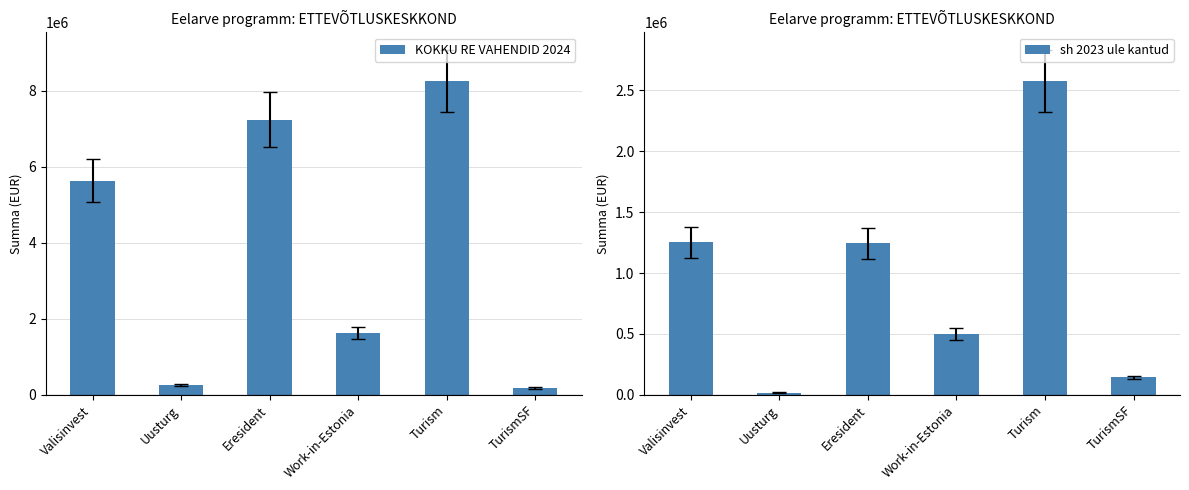

Rank the series by their average value, from lowest to highest.

sh 2023 ule kantud, KOKKU RE VAHENDID 2024